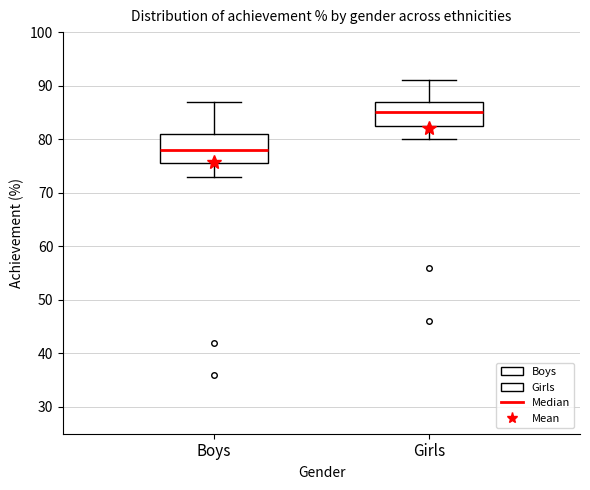

Where is the lower edge of the box for Girls on the y-axis? The values are not printed on the chart, so give them approximately, as read against the axis.

83